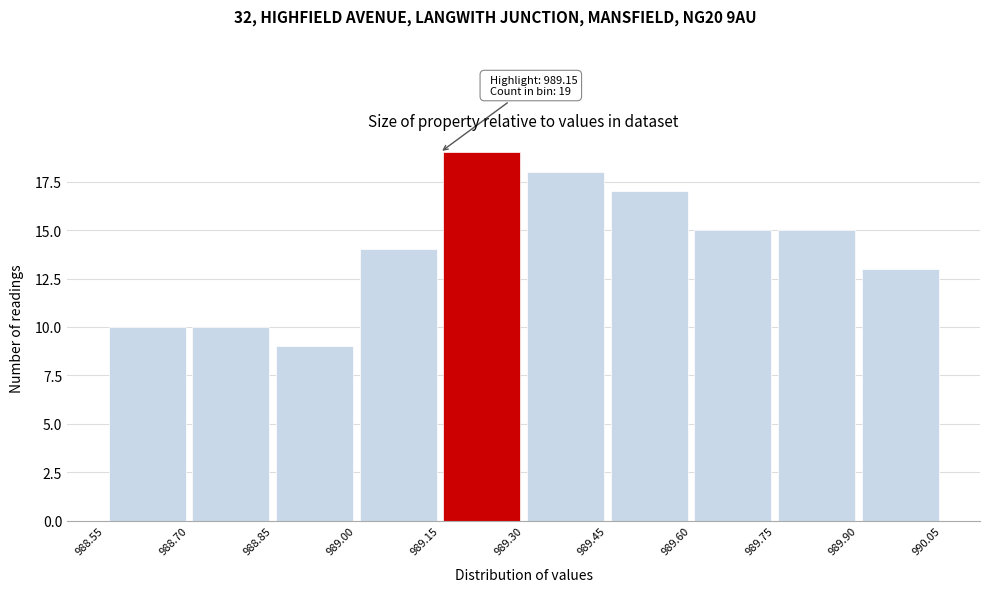

Over which range of the x-axis is the bar tallest?

989.15 to 989.30